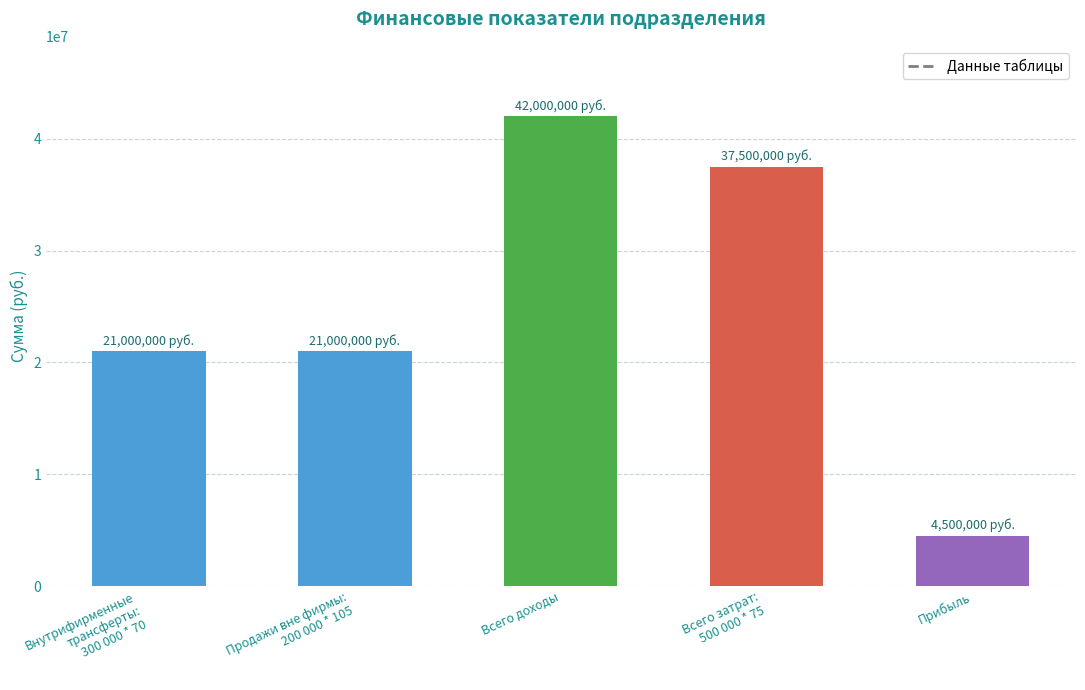

What is the sum of all values?

126000000